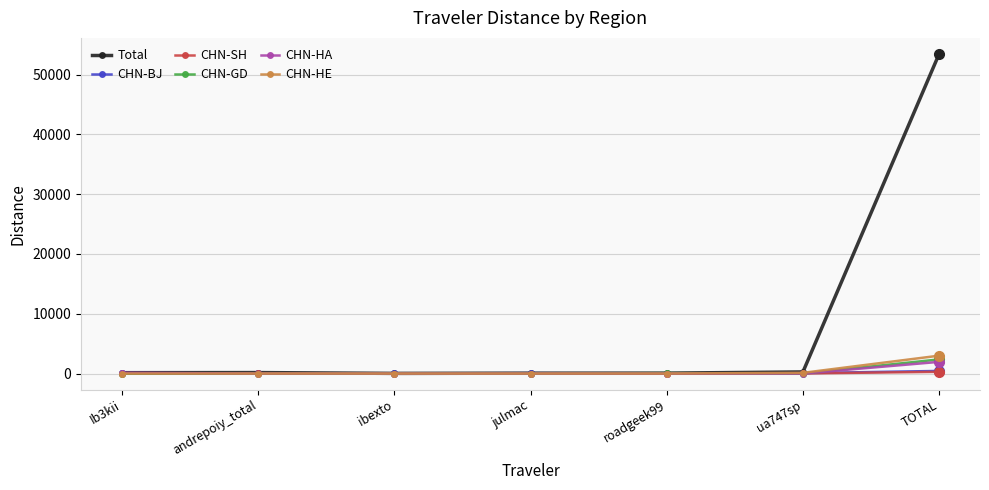

True or false: CHN-HE has more than 2 points higher than both neighbors.

False